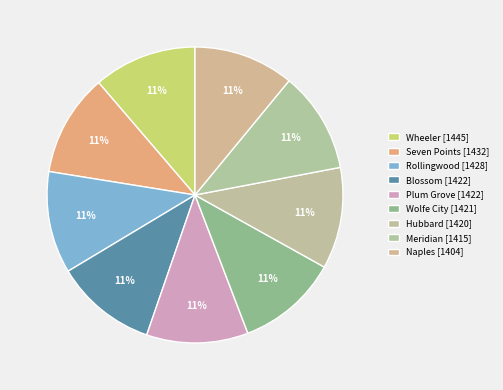

Combined, what portion of the pie is Seven Points and Plum Grove?

22.3%